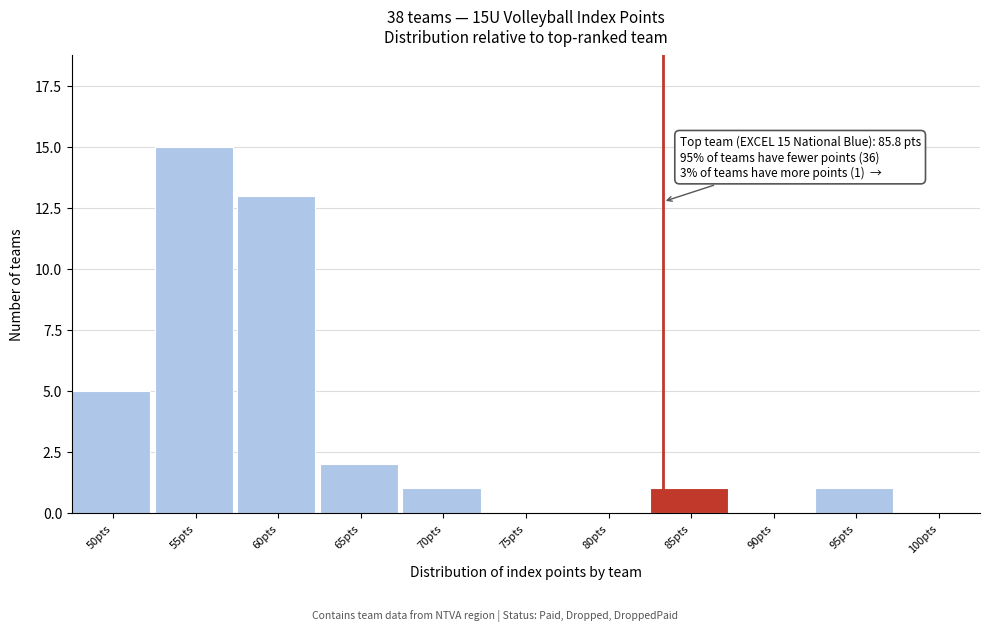

Reading right to left, extract all data points from this chart.

100pts=0	95pts=1	90pts=0	85pts=1	80pts=0	75pts=0	70pts=1	65pts=2	60pts=13	55pts=15	50pts=5